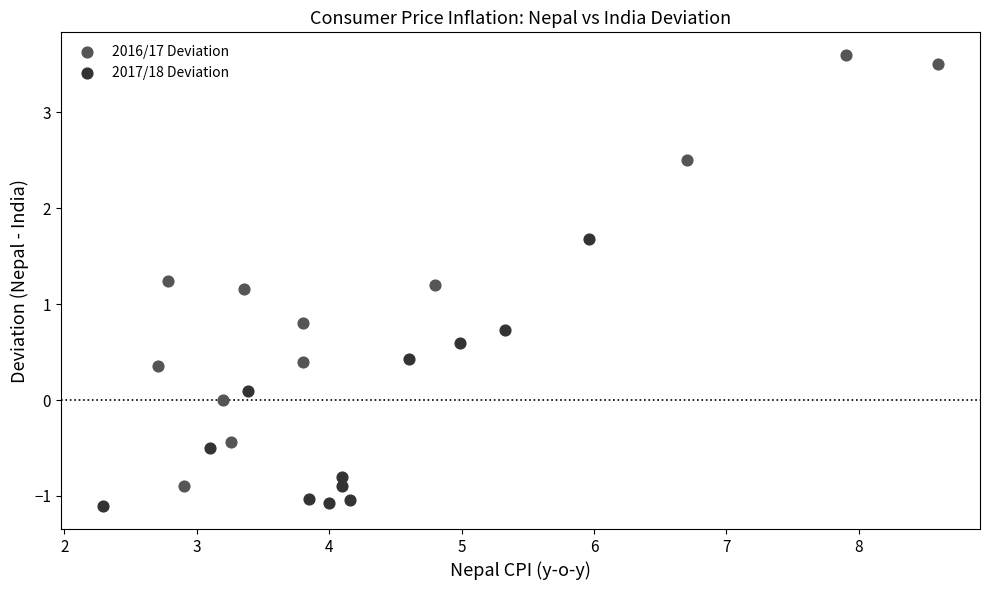

What are all the series names shown in the legend?

2016/17 Deviation, 2017/18 Deviation